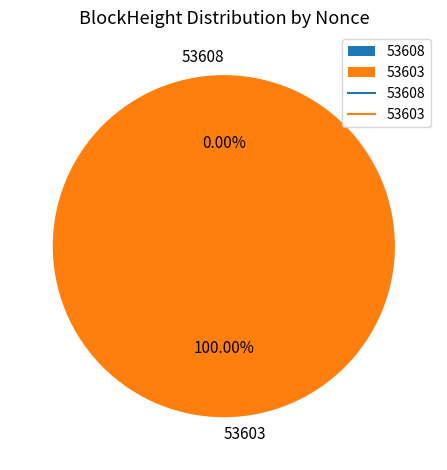

What is the total percentage of 53608 and 53603?

100.0%